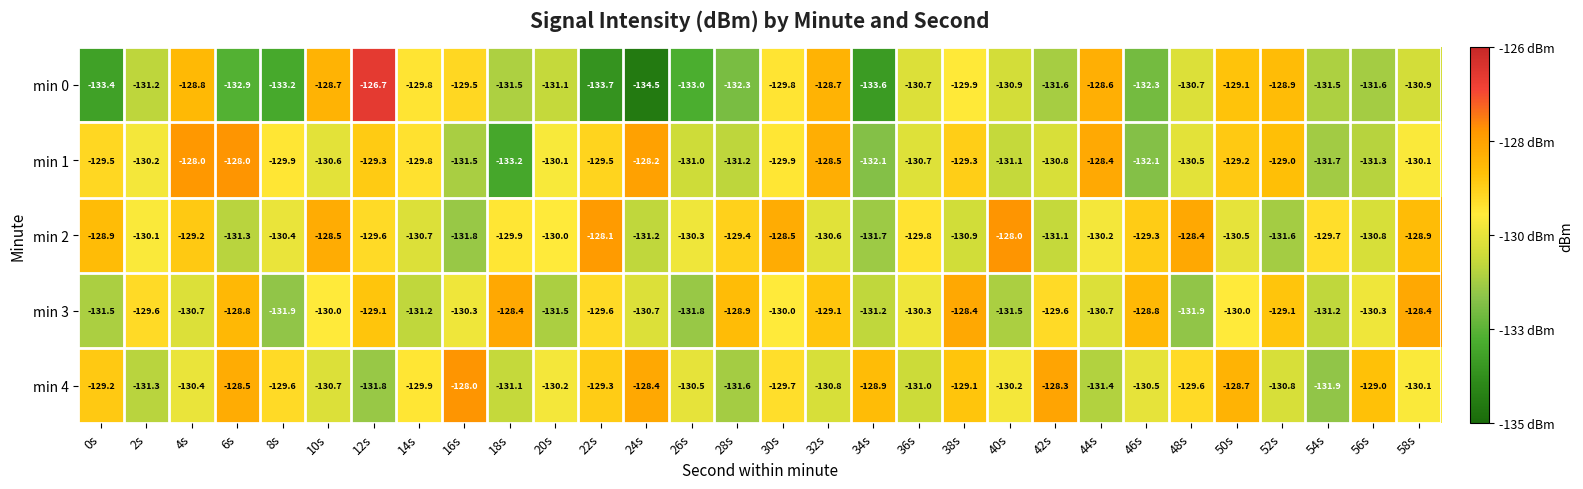

At 28s, list the series in order from smallest to largest.

min 0, min 4, min 1, min 2, min 3